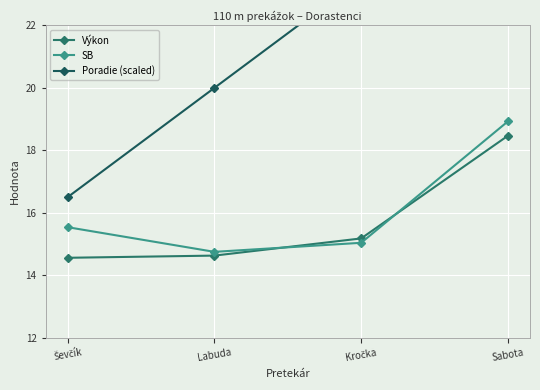

True or false: Výkon and Poradie (scaled) intersect in this chart.

False